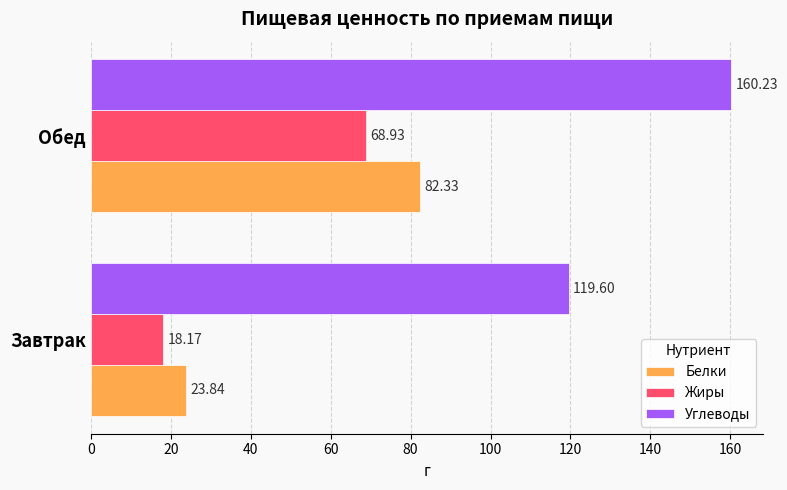

At which category is the sum across all series the highest?

Обед